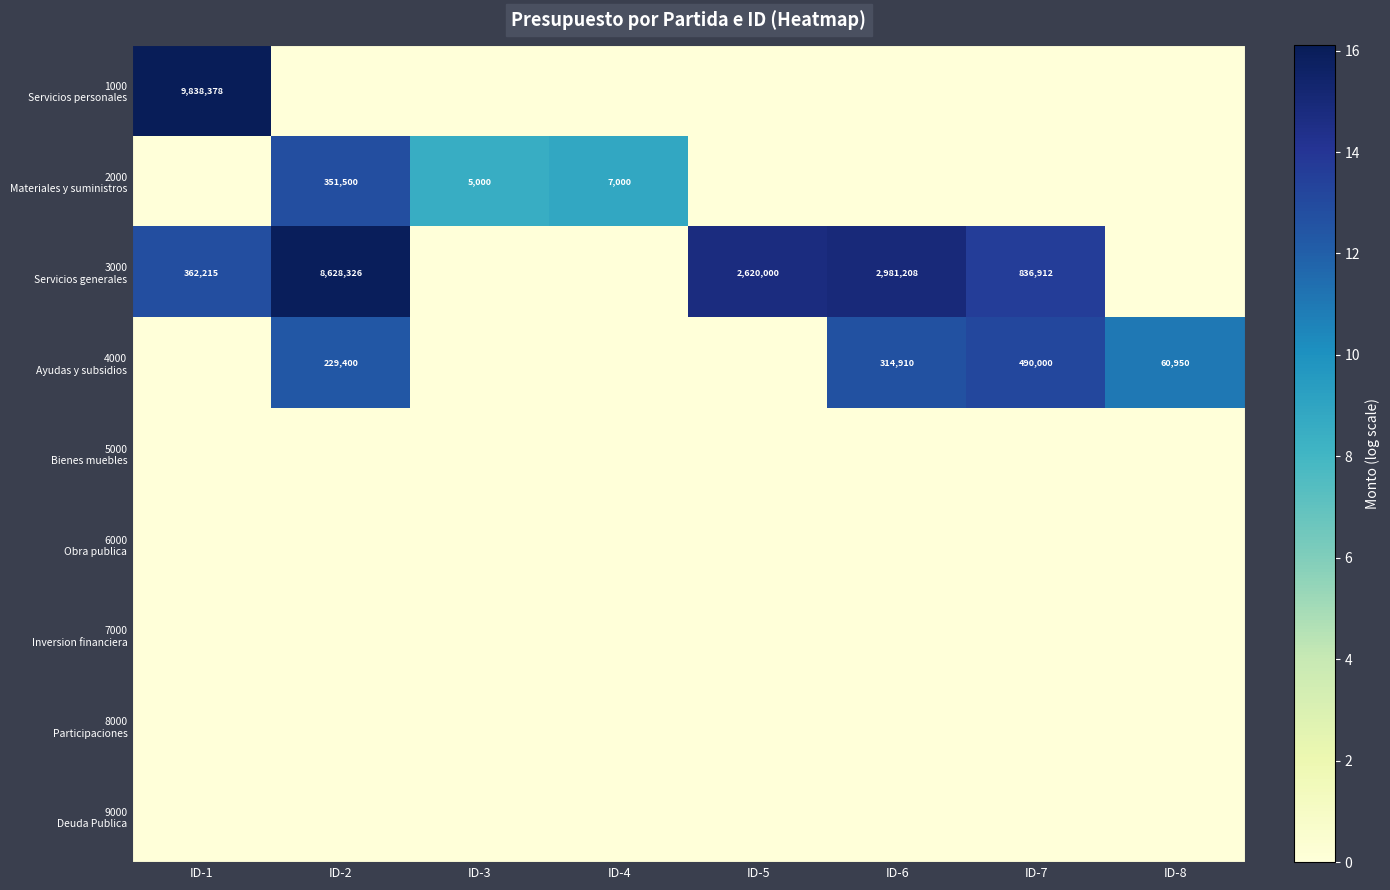

Rank the categories by 9000 Deuda Publica value from lowest to highest.

ID-1, ID-2, ID-3, ID-4, ID-5, ID-6, ID-7, ID-8